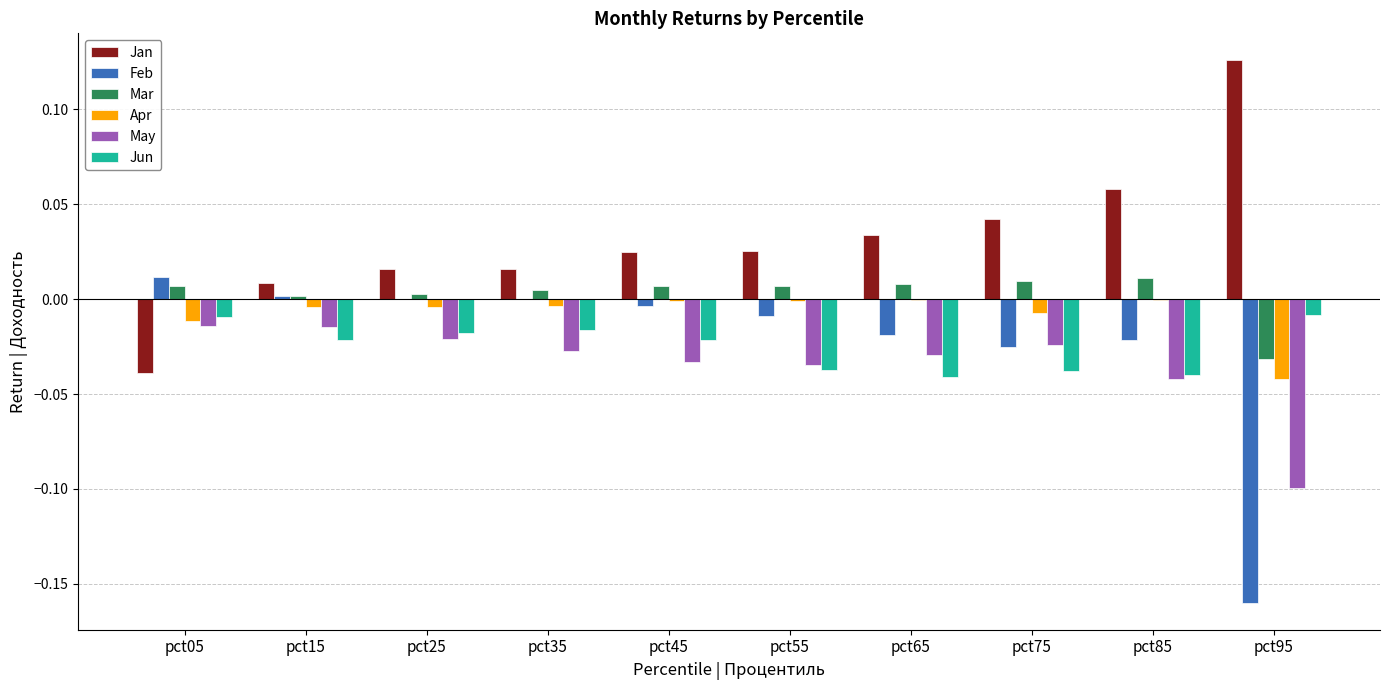

Is the value of Feb at pct15 greater than the value of May at pct95?

Yes